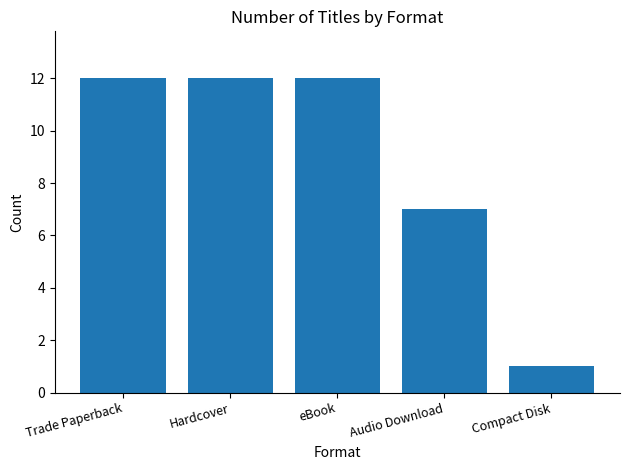

How many distinct data groups are displayed?

1